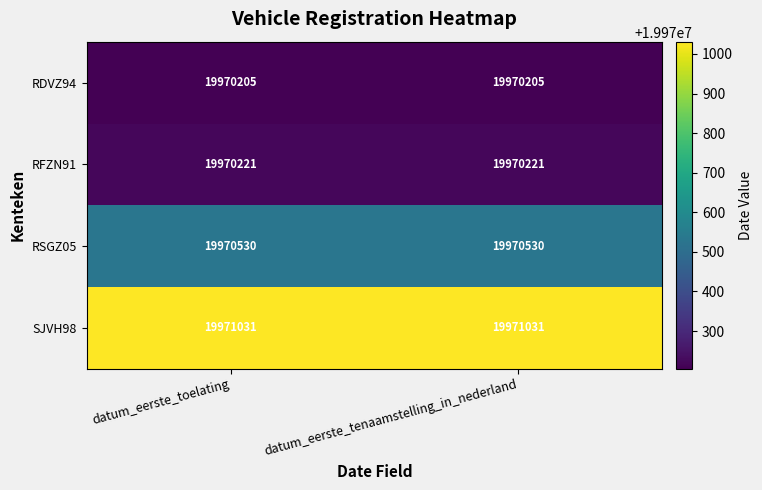

What is the difference between the highest and lowest values at datum_eerste_toelating?

826